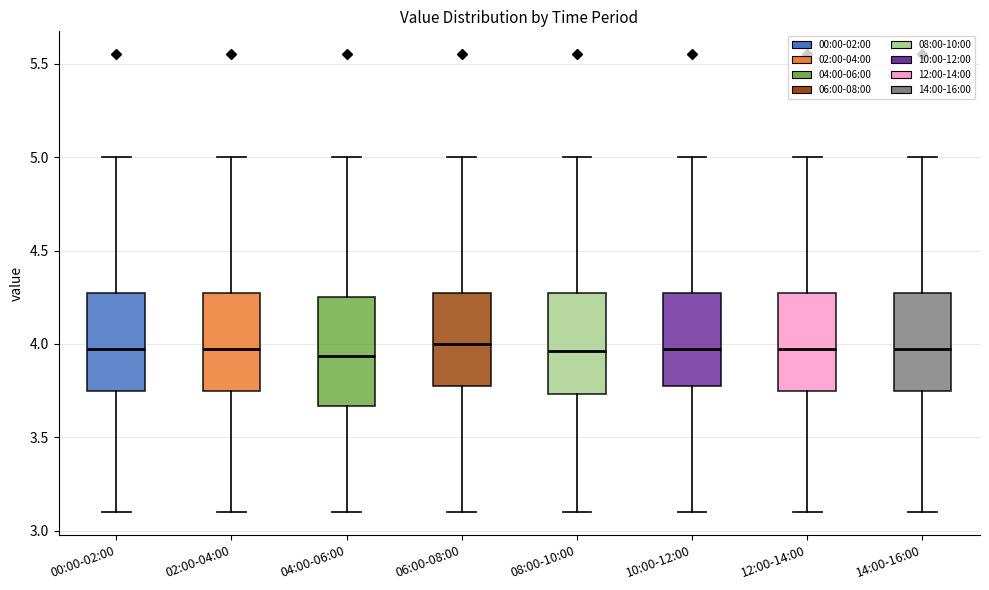

Reading left to right, read every box against the y-axis: the position of its median line, the range the box covers, and the ends of its whiskers. The values are not printed on the chart, so give them approximately, as read against the axis.

00:00-02:00: median 4.00, box 3.75 to 4.30, whiskers 3.10 to 5.00
02:00-04:00: median 4.00, box 3.75 to 4.30, whiskers 3.10 to 5.00
04:00-06:00: median 3.95, box 3.65 to 4.25, whiskers 3.10 to 5.00
06:00-08:00: median 4.00, box 3.75 to 4.30, whiskers 3.10 to 5.00
08:00-10:00: median 3.95, box 3.75 to 4.30, whiskers 3.10 to 5.00
10:00-12:00: median 4.00, box 3.75 to 4.30, whiskers 3.10 to 5.00
12:00-14:00: median 4.00, box 3.75 to 4.30, whiskers 3.10 to 5.00
14:00-16:00: median 4.00, box 3.75 to 4.30, whiskers 3.10 to 5.00